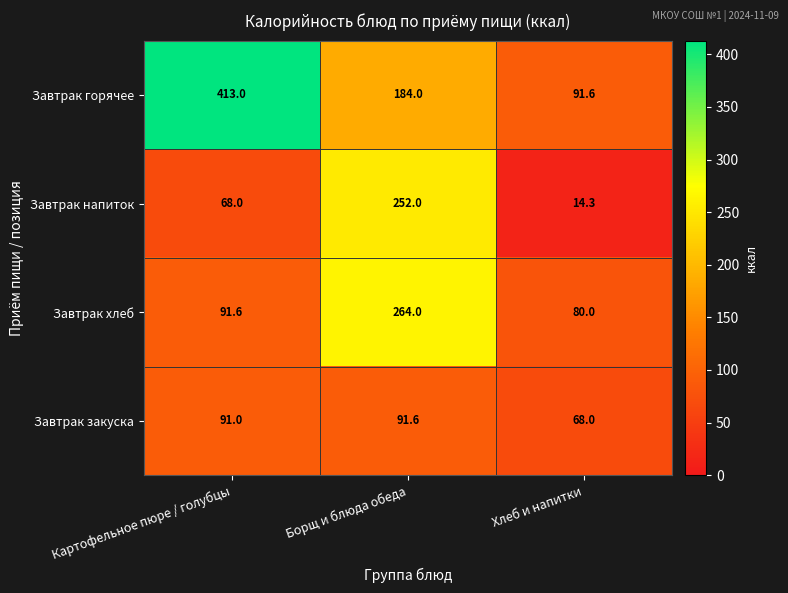

Reading left to right, transcribe all the data shown in this chart.

Завтрак горячее: 413.0	184.0	91.6
Завтрак напиток: 68.0	252.0	14.3
Завтрак хлеб: 91.6	264.0	80.0
Завтрак закуска: 91.0	91.6	68.0